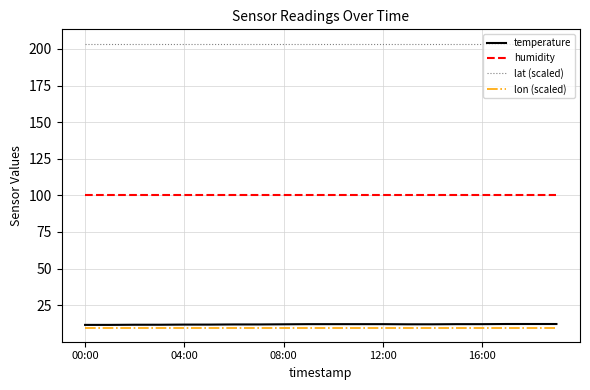

True or false: humidity and lon (scaled) intersect in this chart.

False